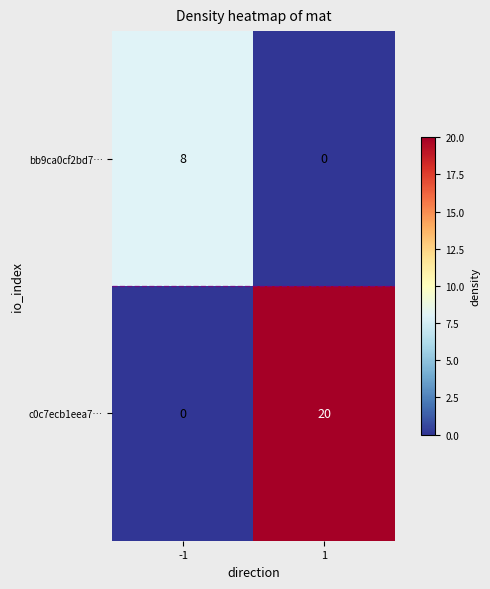

How many values in c0c7ecb1eea7… are above zero?

1